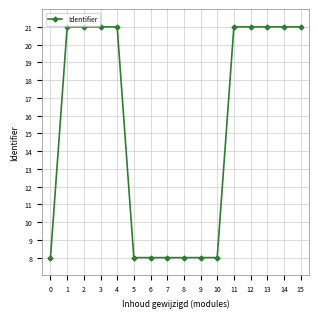

What is the average value?

15.3